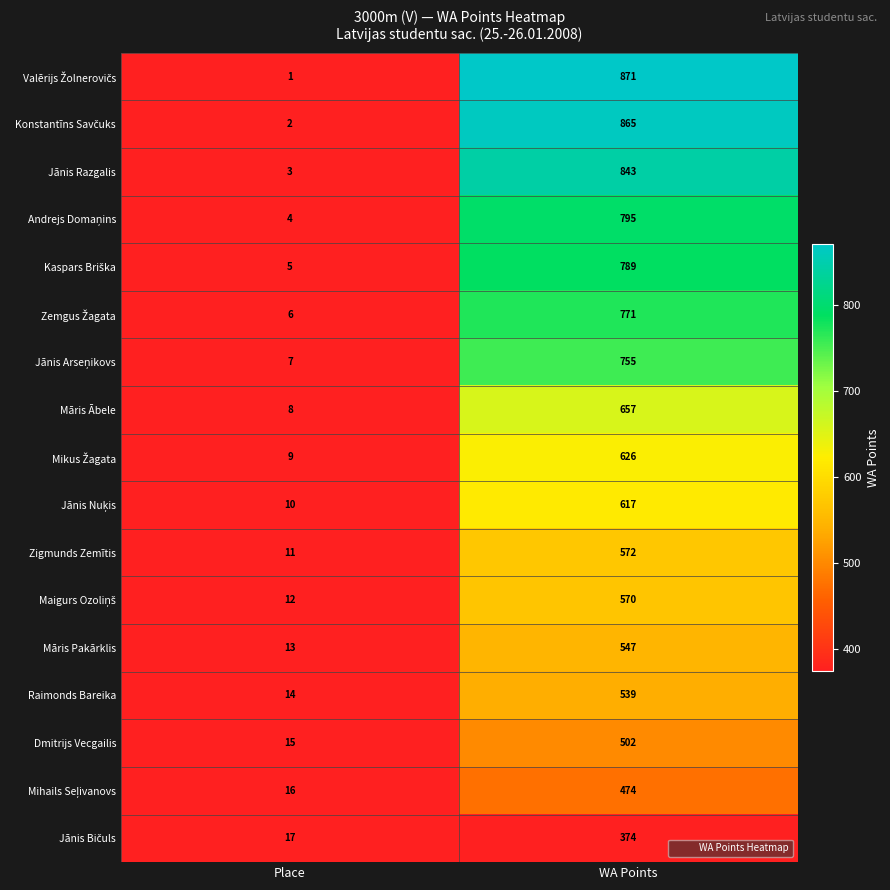

True or false: Jānis Razgalis has a value of 351 at WA Points.

False